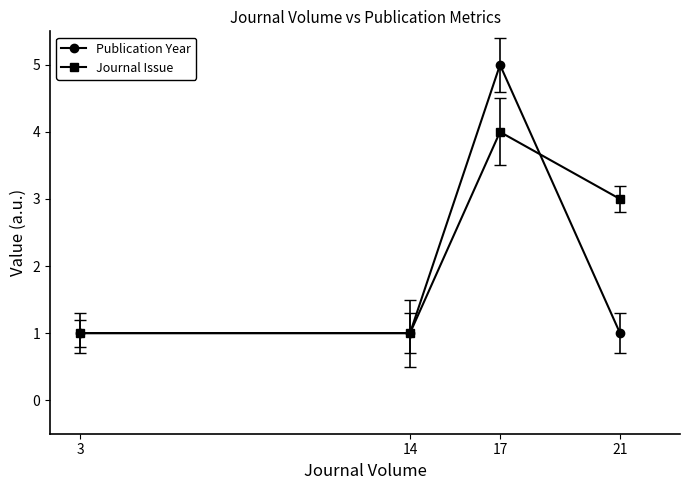

Does the chart display data point markers on the line(s)?

Yes